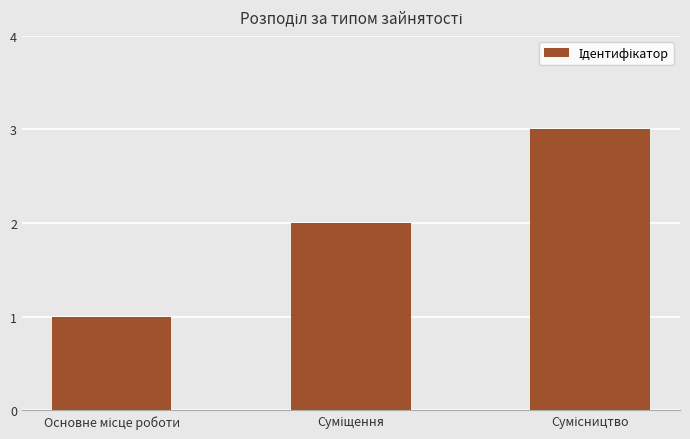

What is the difference between the maximum and minimum values?

2